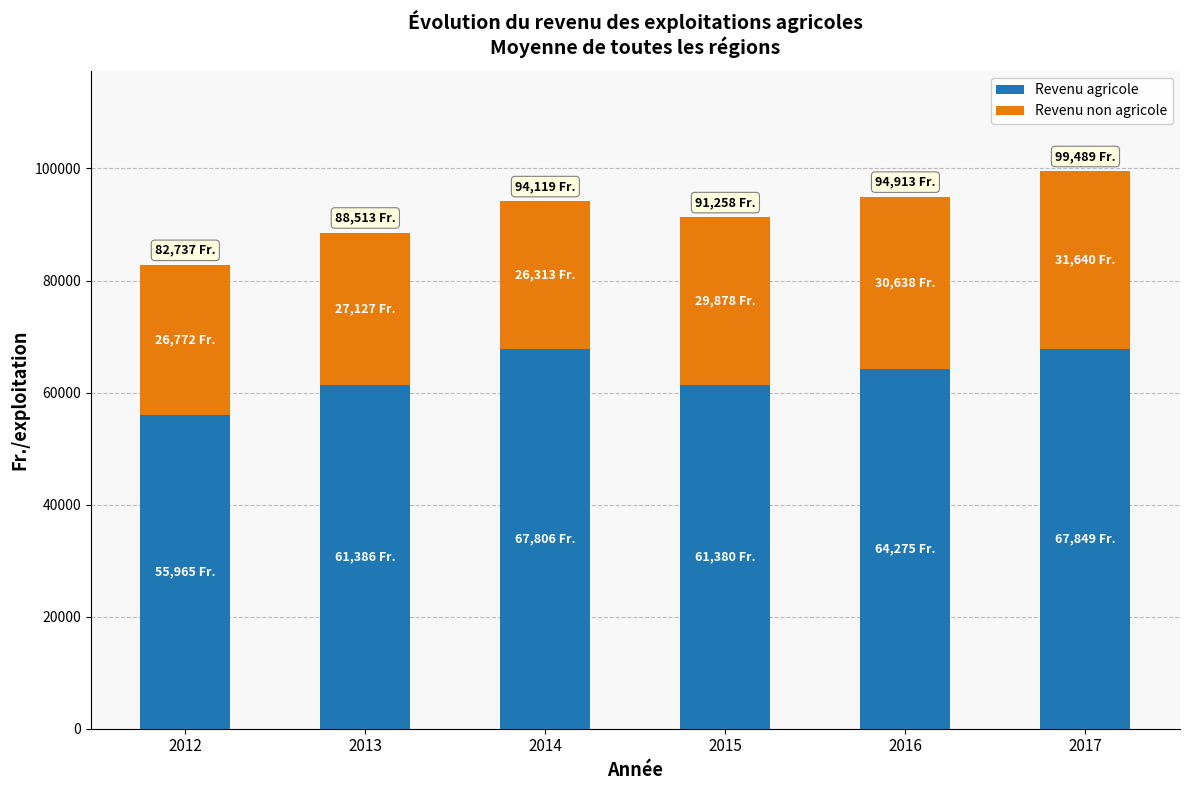

What is the difference between the second highest and second lowest values in the Revenu agricole series?

6426.4